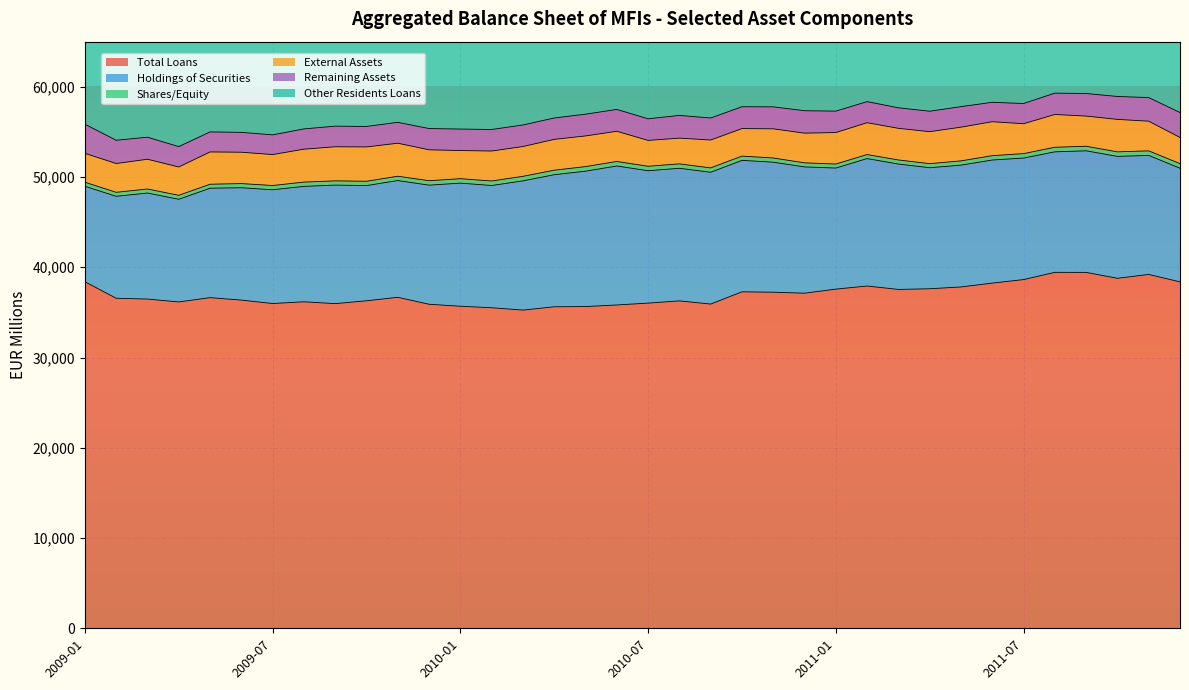

In Total Loans, how many points are lower than both neighbors (excluding endpoints)?

8